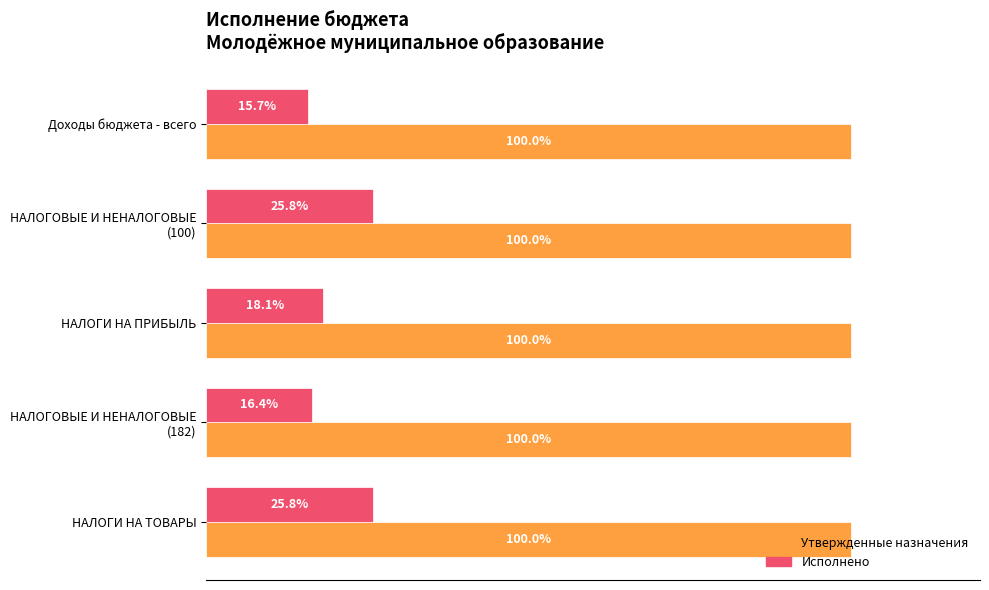

At which label is Исполнено closest to 20?

НАЛОГИ НА ПРИБЫЛЬ